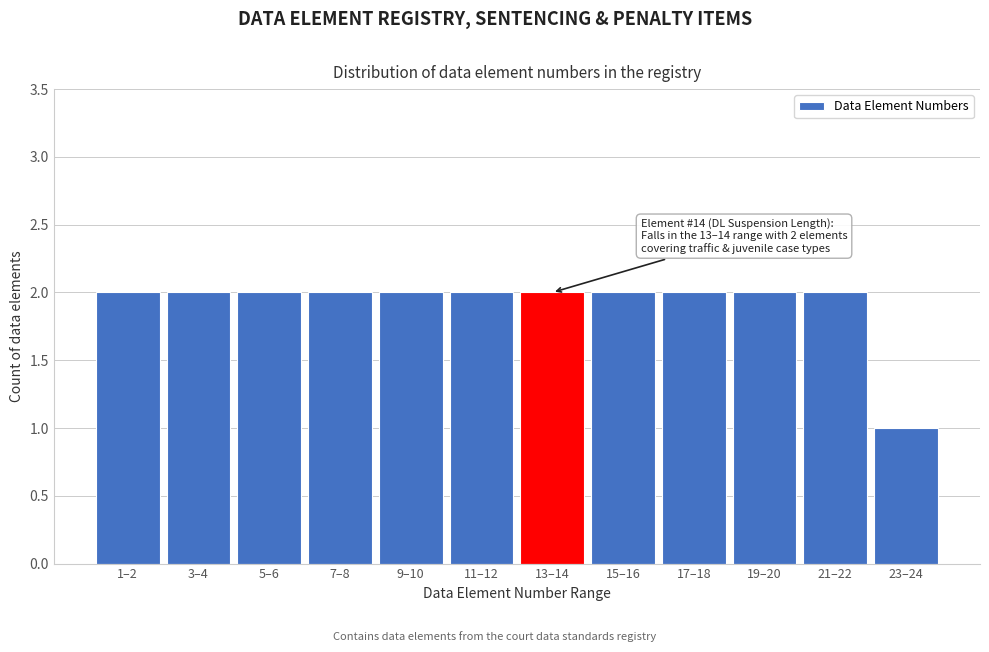

Reading left to right, list all the values displayed in this chart.

1–2=2	3–4=2	5–6=2	7–8=2	9–10=2	11–12=2	13–14=2	15–16=2	17–18=2	19–20=2	21–22=2	23–24=1